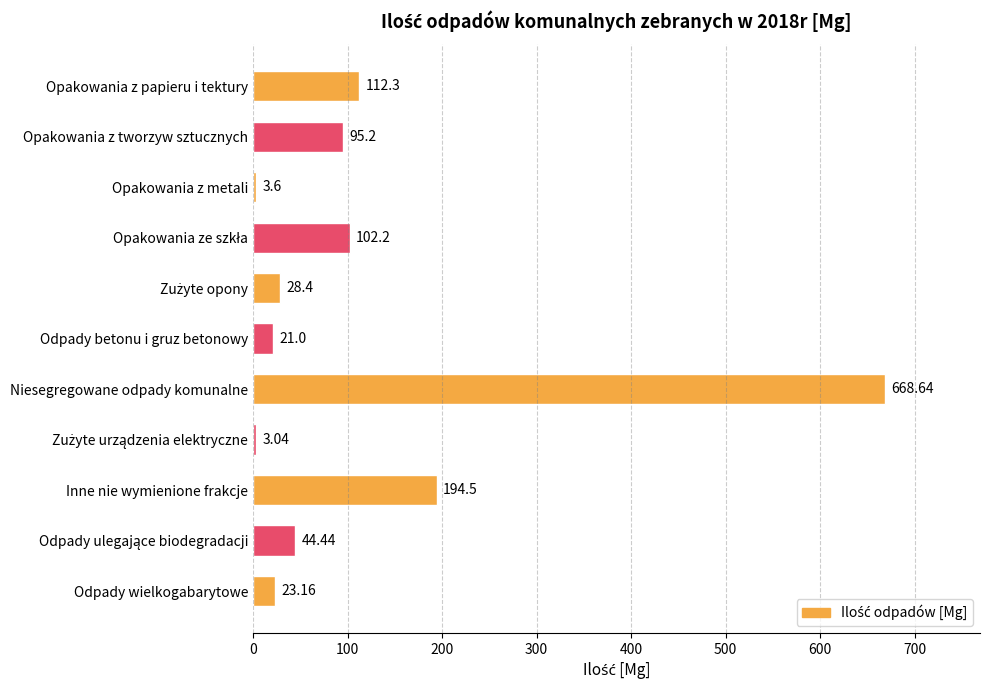

How many data points are less than 44?

5